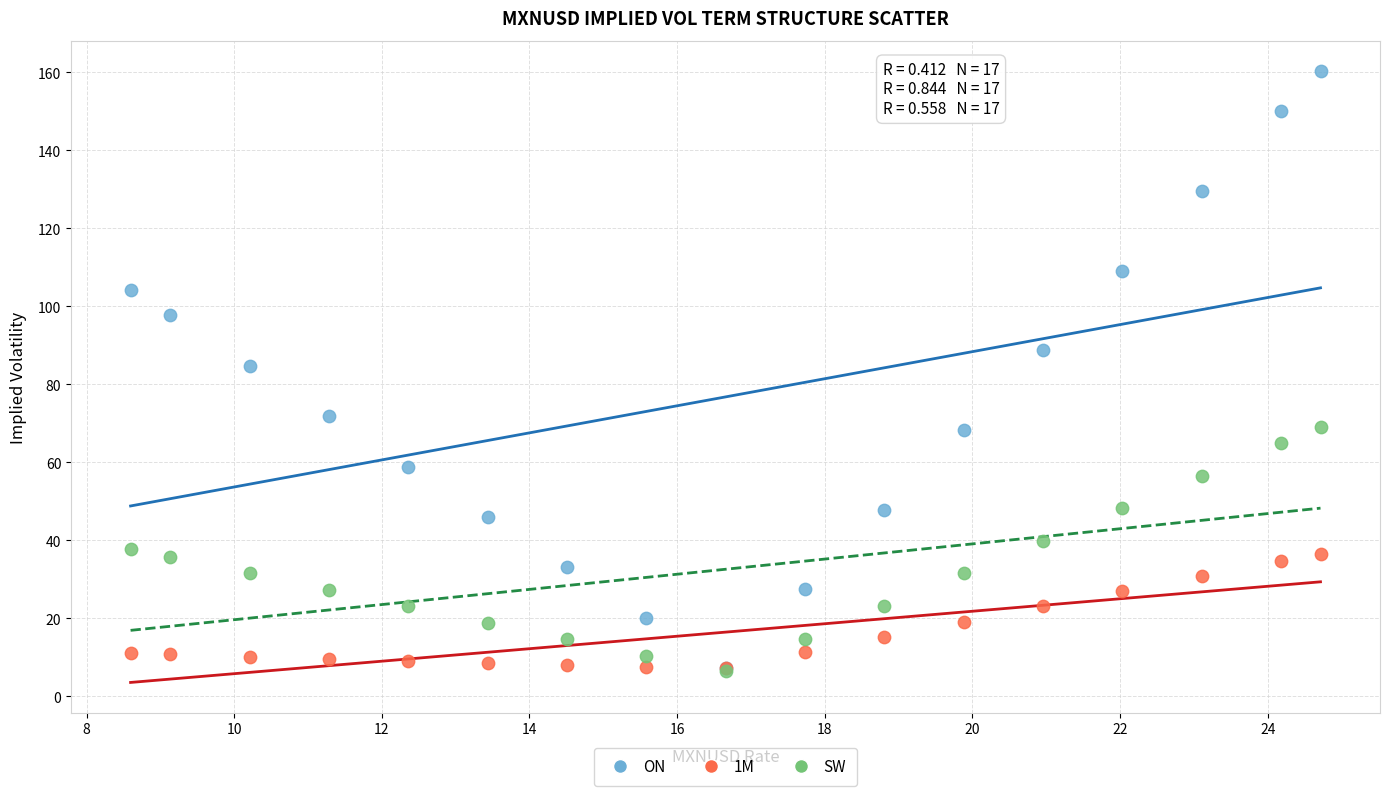

Across all series, what Y value is closest to 83?

84.8